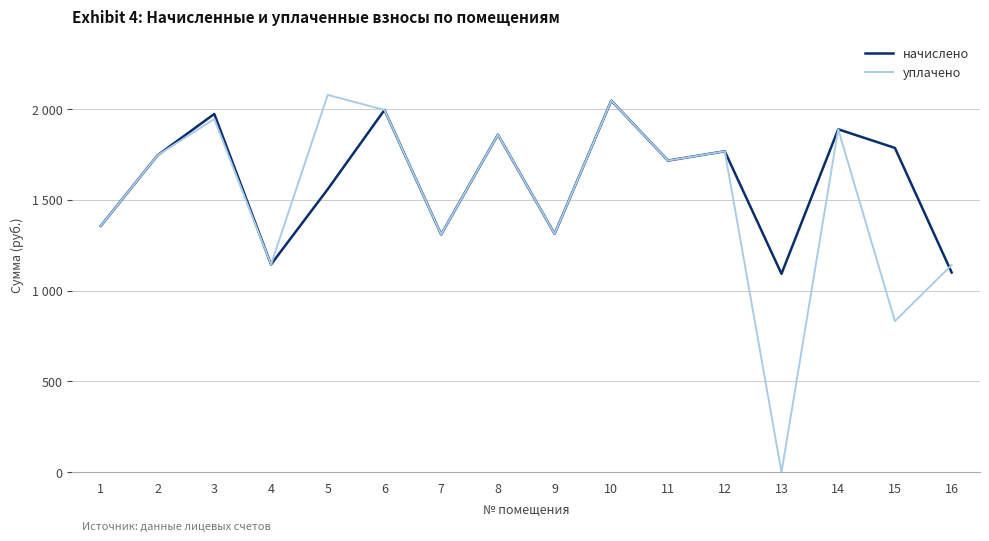

Does the chart have visible grid lines?

Yes